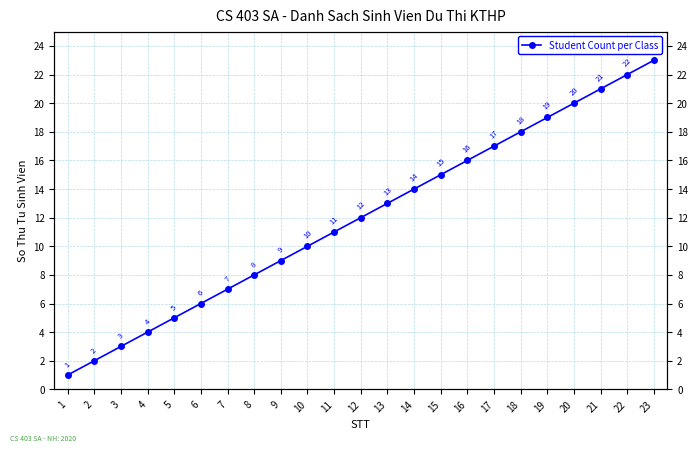

How many lines are shown in the chart?

1